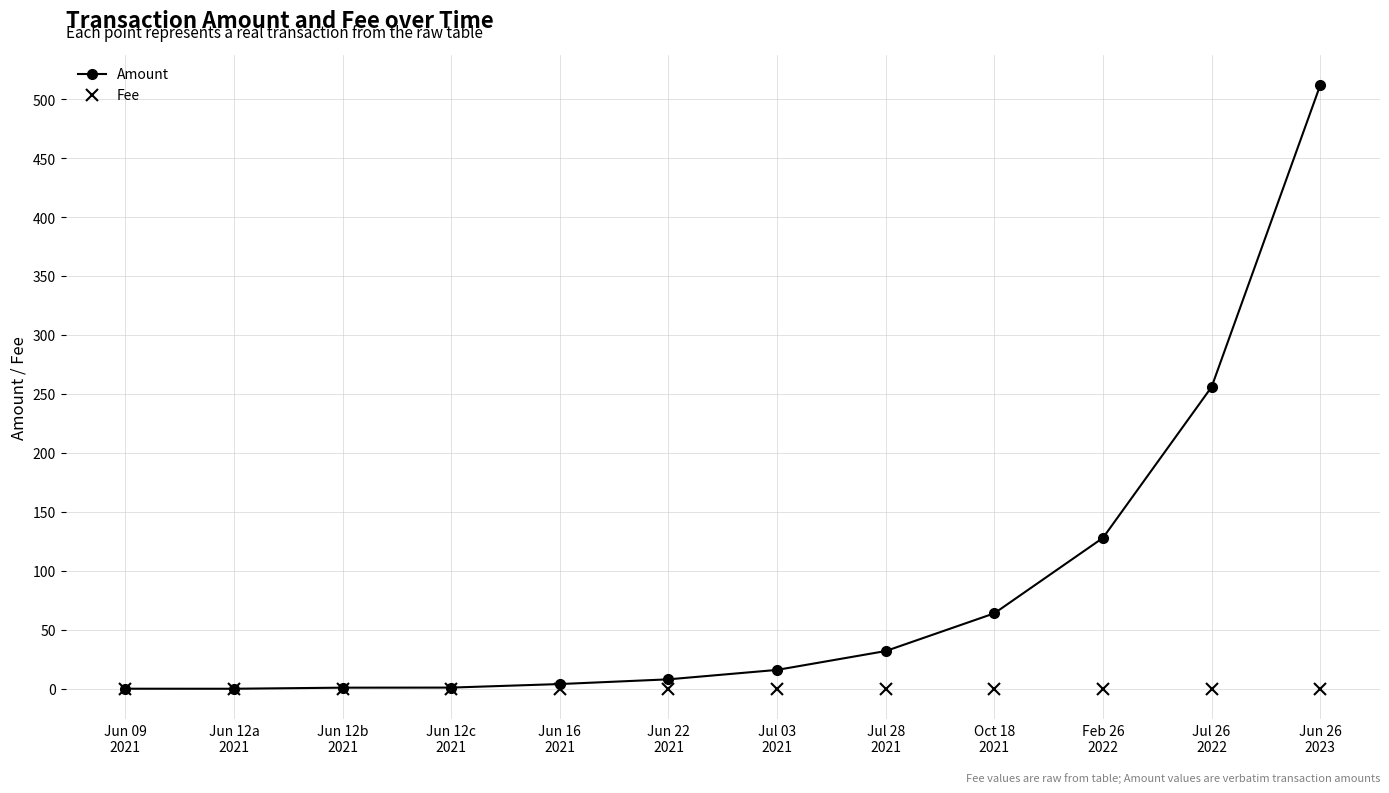

Rank the series by their maximum value, from lowest to highest.

Fee, Amount